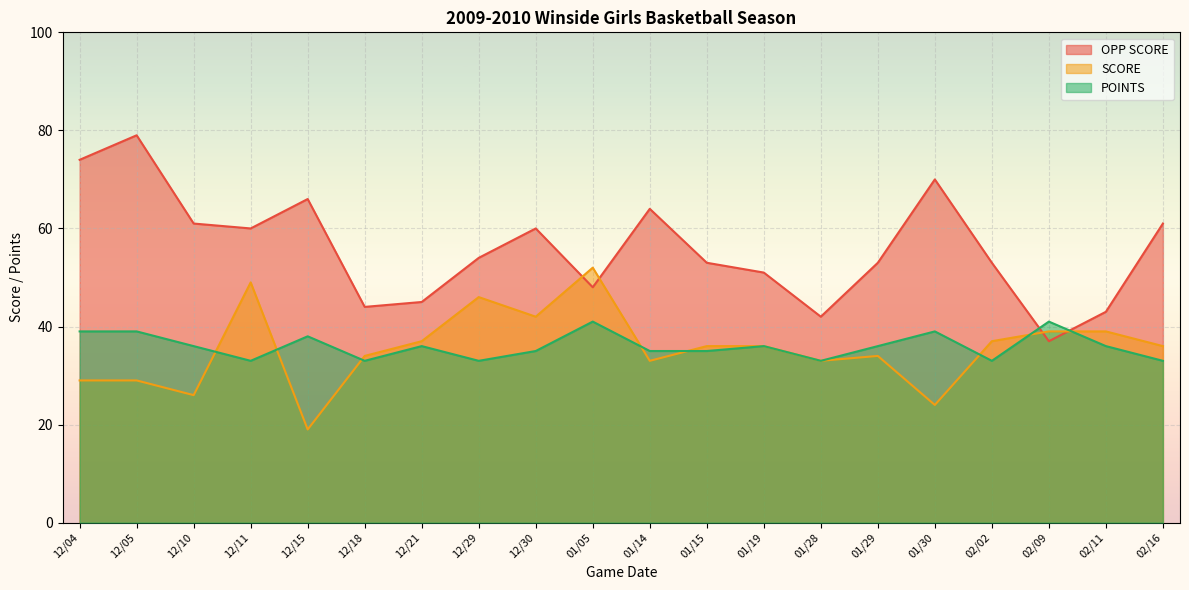

What is the highest value of the SCORE series?

52